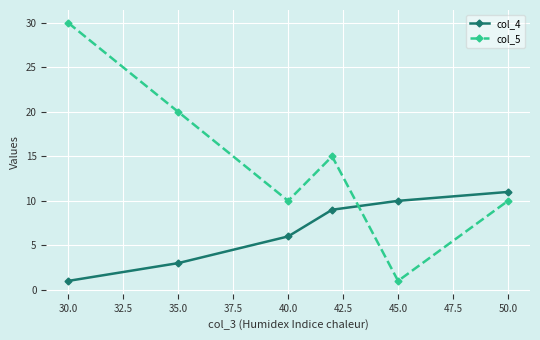

Reading left to right, transcribe all the data shown in this chart.

col_4: 1	3	6	9	10	11
col_5: 30	20	10	15	1	10